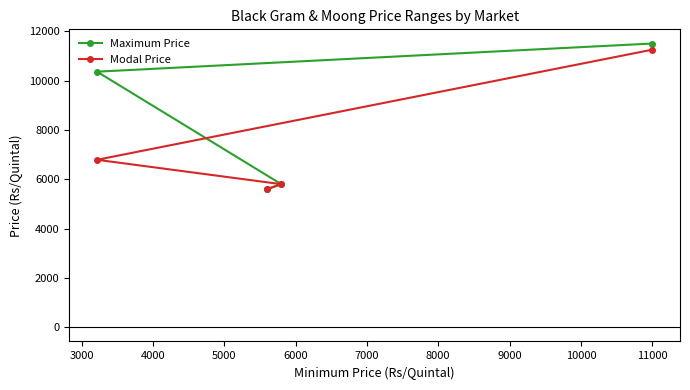

Rank the series by their average value, from highest to lowest.

Maximum Price, Modal Price